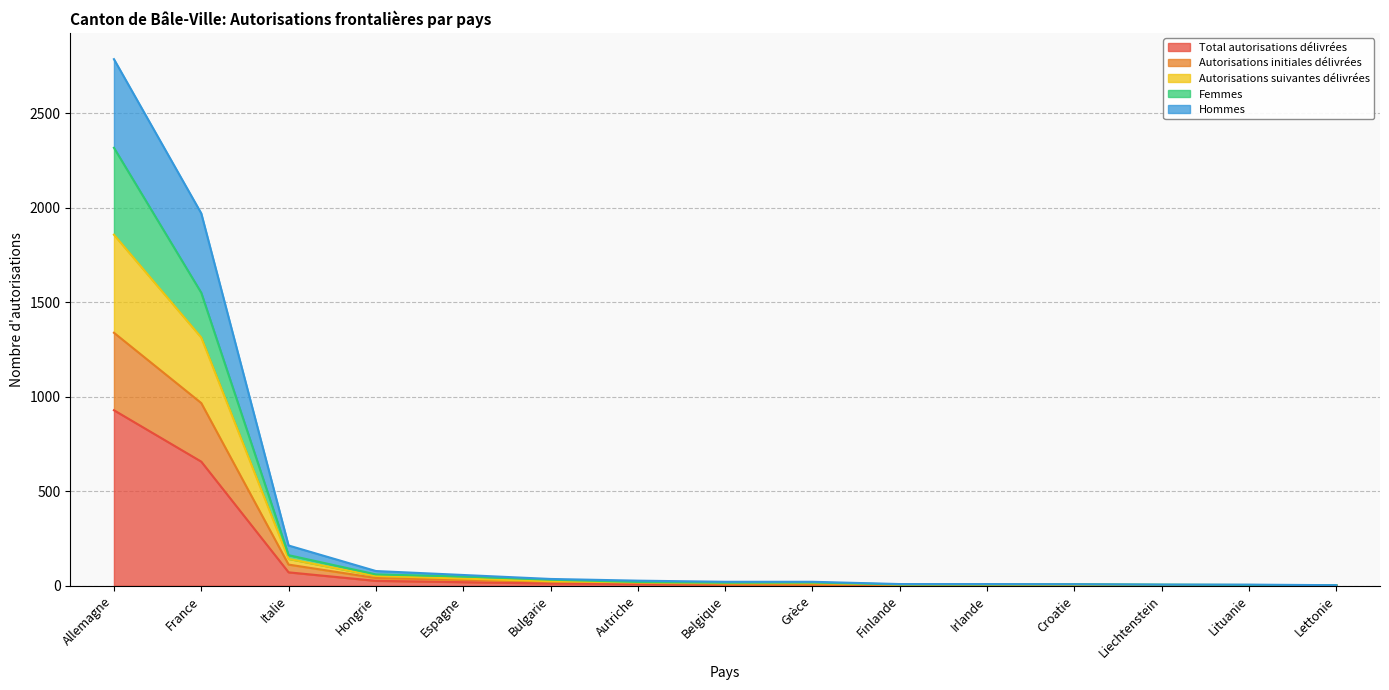

True or false: Femmes has more than 1 points higher than both neighbors.

False